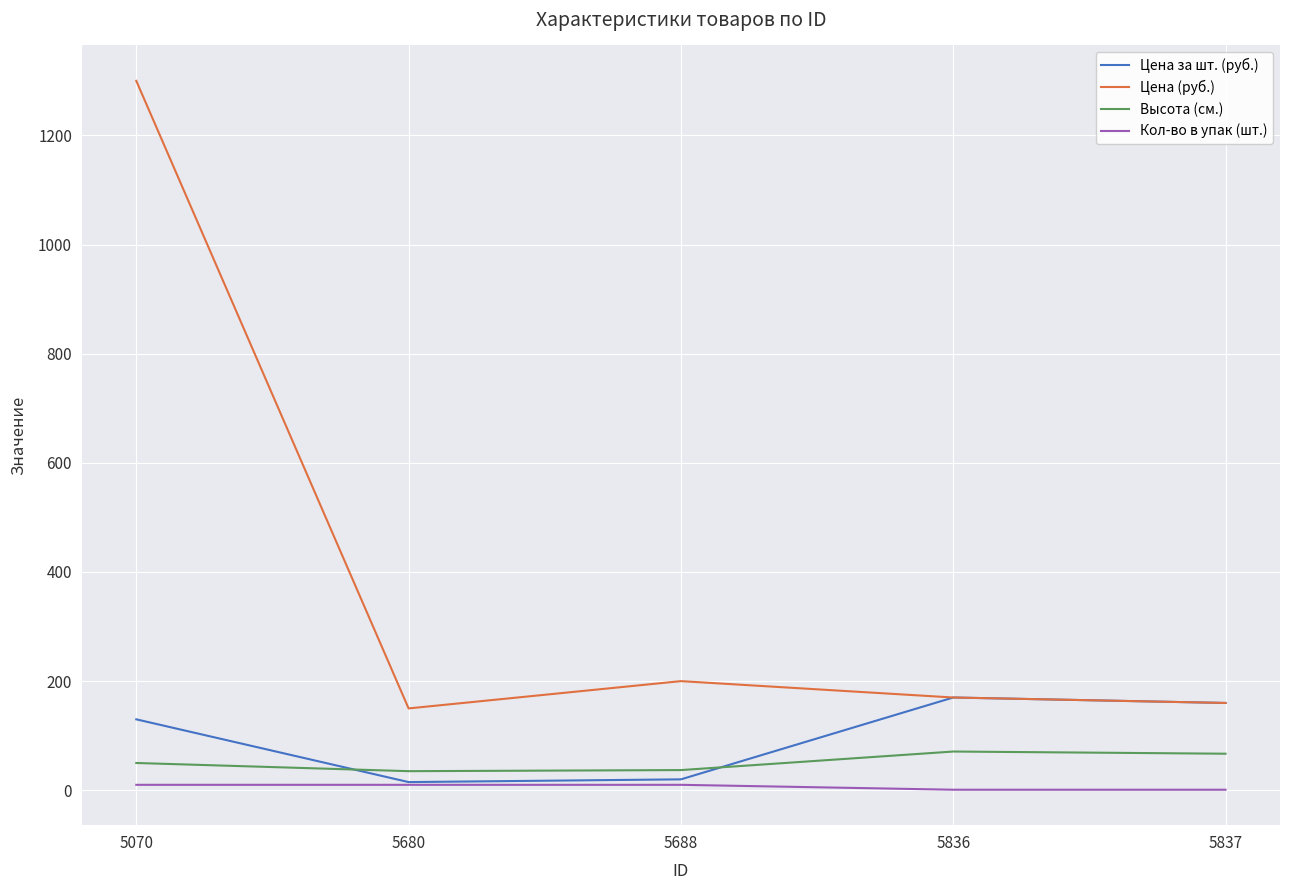

Does the chart display data point markers on the line(s)?

No